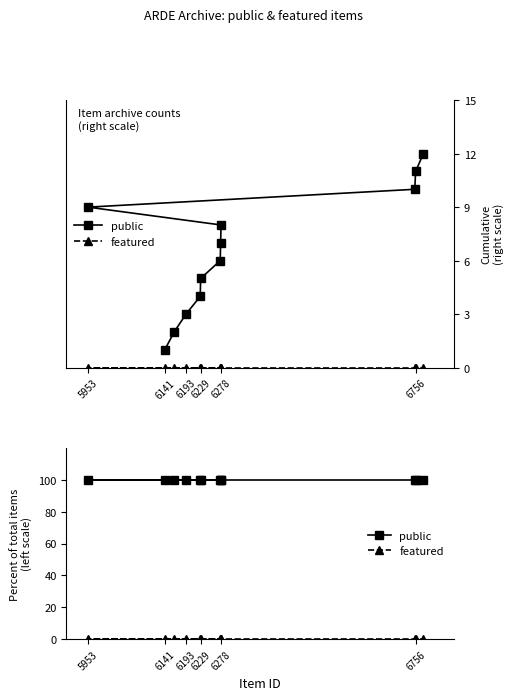

What is the spread (max minus min) of values at 6141?

100